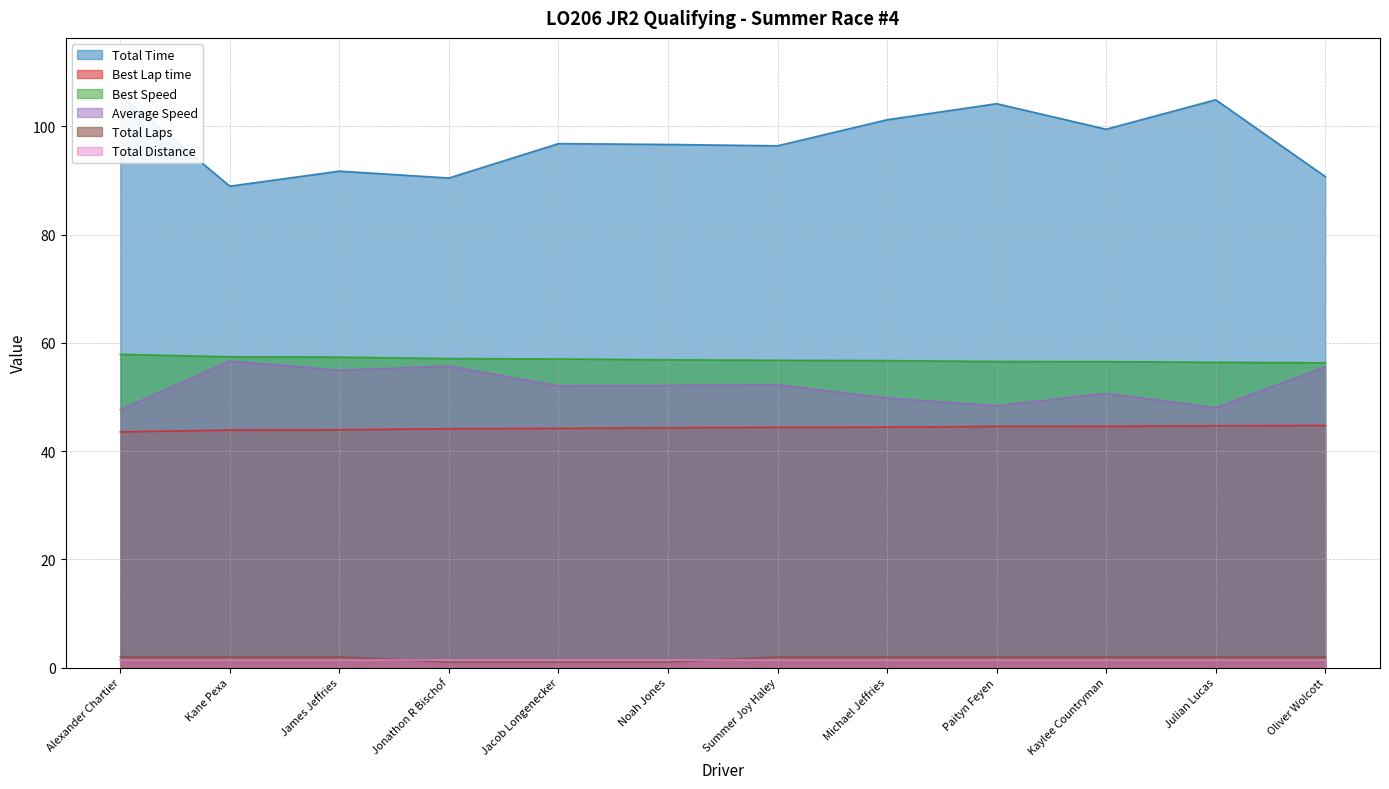

True or false: Total Time has a value of 151.8 at Jonathon R Bischof.

False